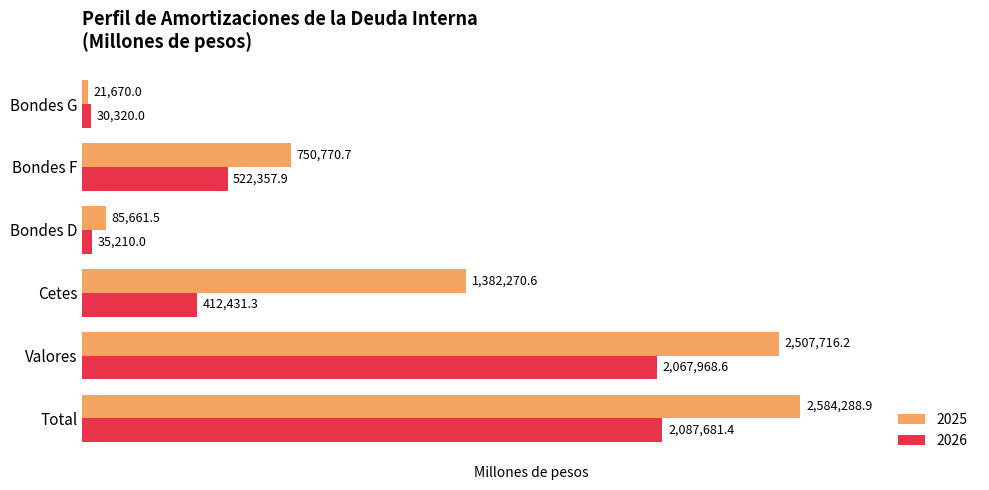

Which category has the lowest value in the 2026 series?

Bondes G